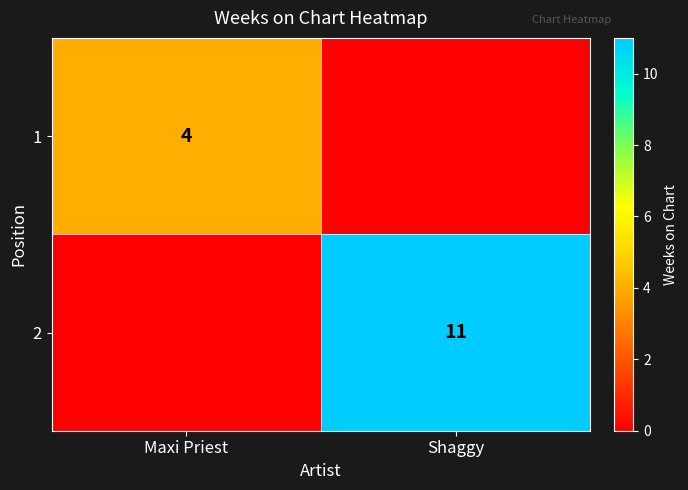

Is it true that 2 equals 17 at Shaggy?

False